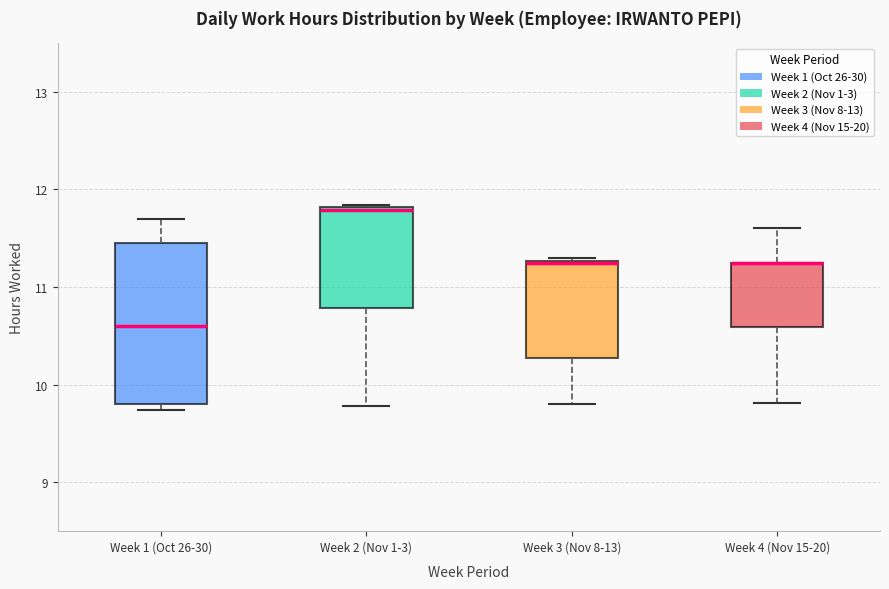

Where is the upper edge of the box for Week 3 (Nov 8-13) on the y-axis? The values are not printed on the chart, so give them approximately, as read against the axis.

11.3